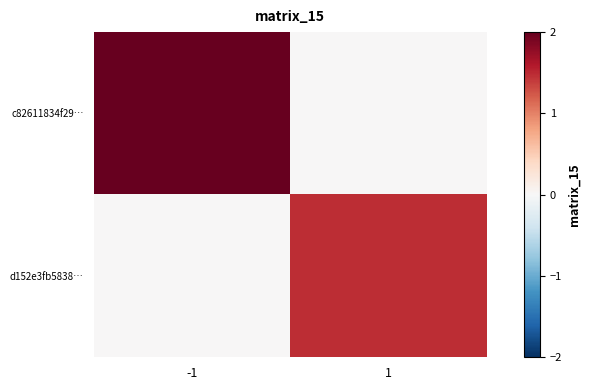

Reading left to right, extract all data points from this chart.

c82611834f29…: -1=2.0	1=0.0
d152e3fb5838…: -1=0.0	1=1.5